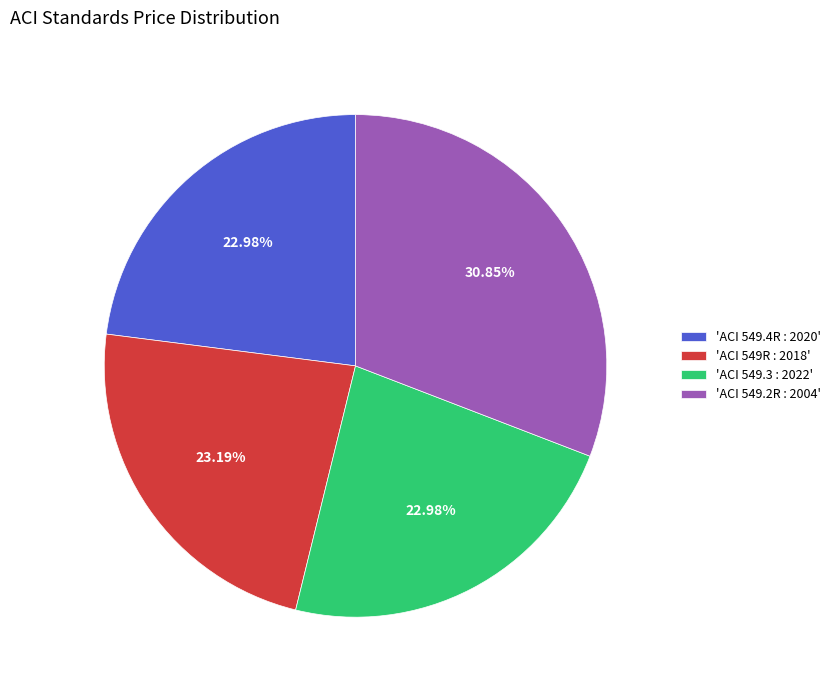

Does 'ACI 549.4R : 2020' represent more than half of the total?

No